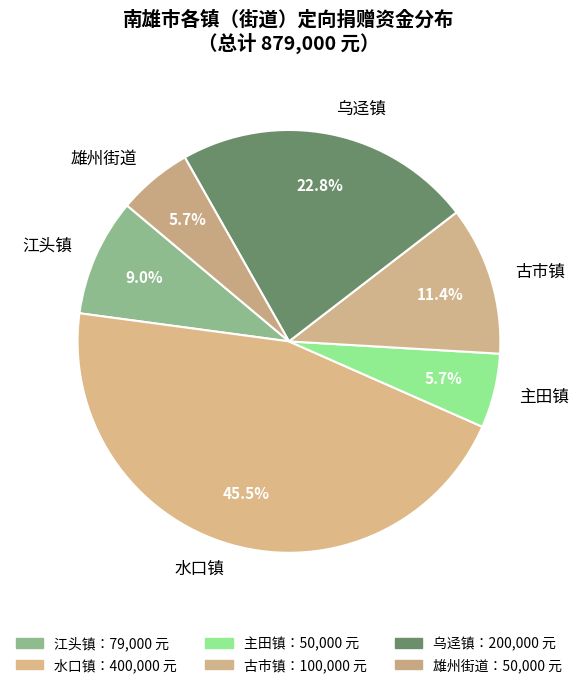

Which slice is the largest?

水口镇